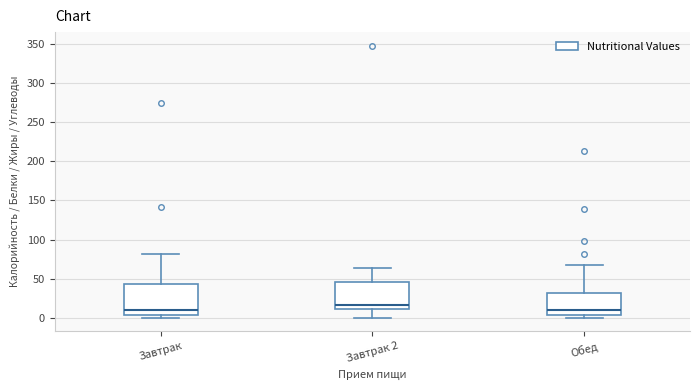

Reading left to right, read every box against the y-axis: the position of its median line, the range the box covers, and the ends of its whiskers. The values are not printed on the chart, so give them approximately, as read against the axis.

Завтрак: median 10, box 5 to 45, whiskers 0 to 80
Завтрак 2: median 15, box 10 to 45, whiskers 0 to 65
Обед: median 10, box 5 to 30, whiskers 0 to 65